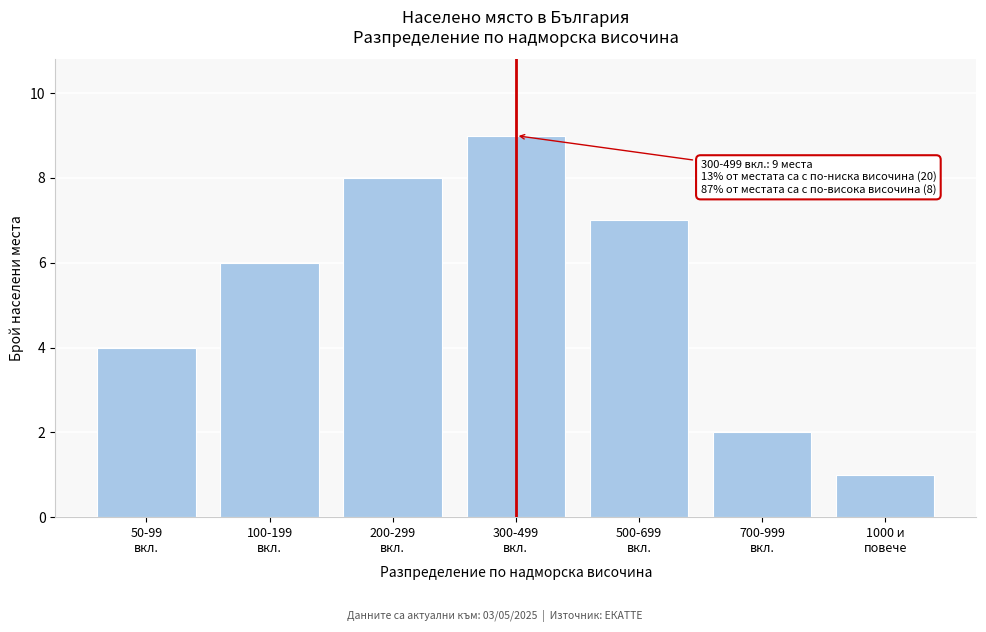

Reading right to left, extract all data points from this chart.

1	2	7	9	8	6	4